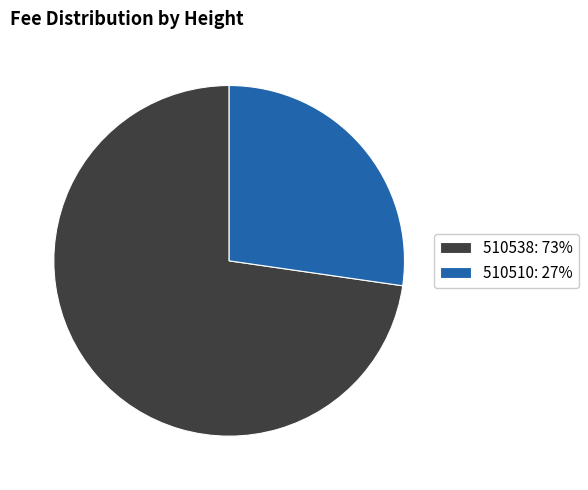

Is the sum of 510538: 73% and 510510: 27% greater than half?

Yes